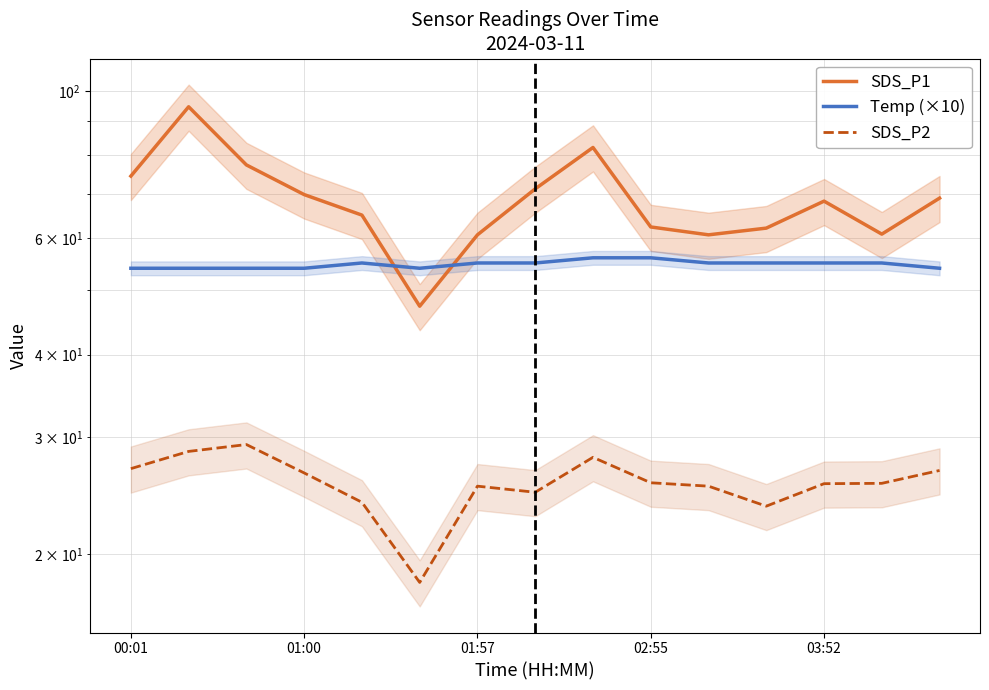

True or false: SDS_P2 has more than 2 interior local peaks.

True